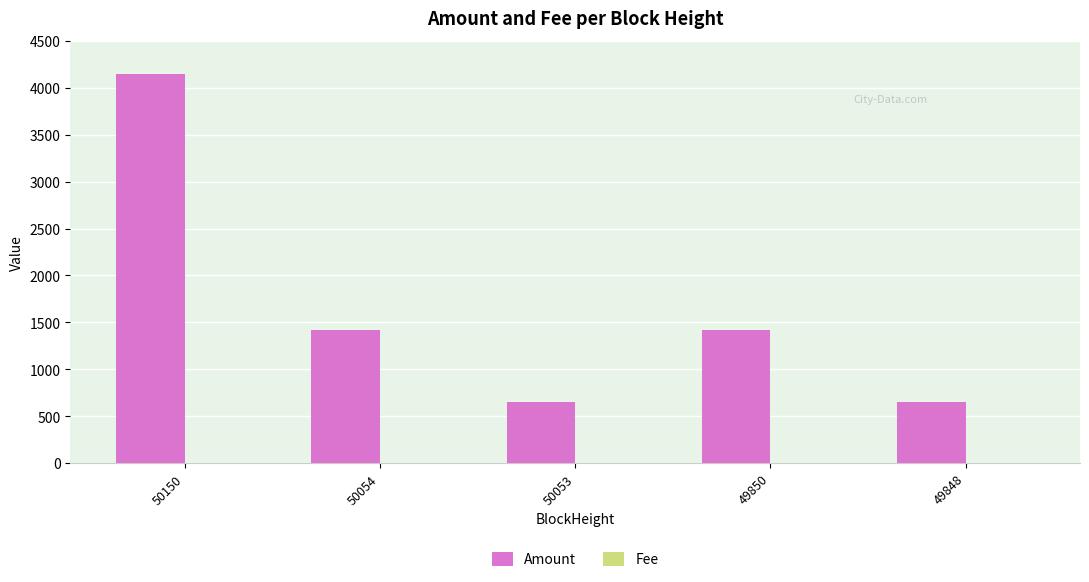

Which label corresponds to the largest value in the chart?

50150